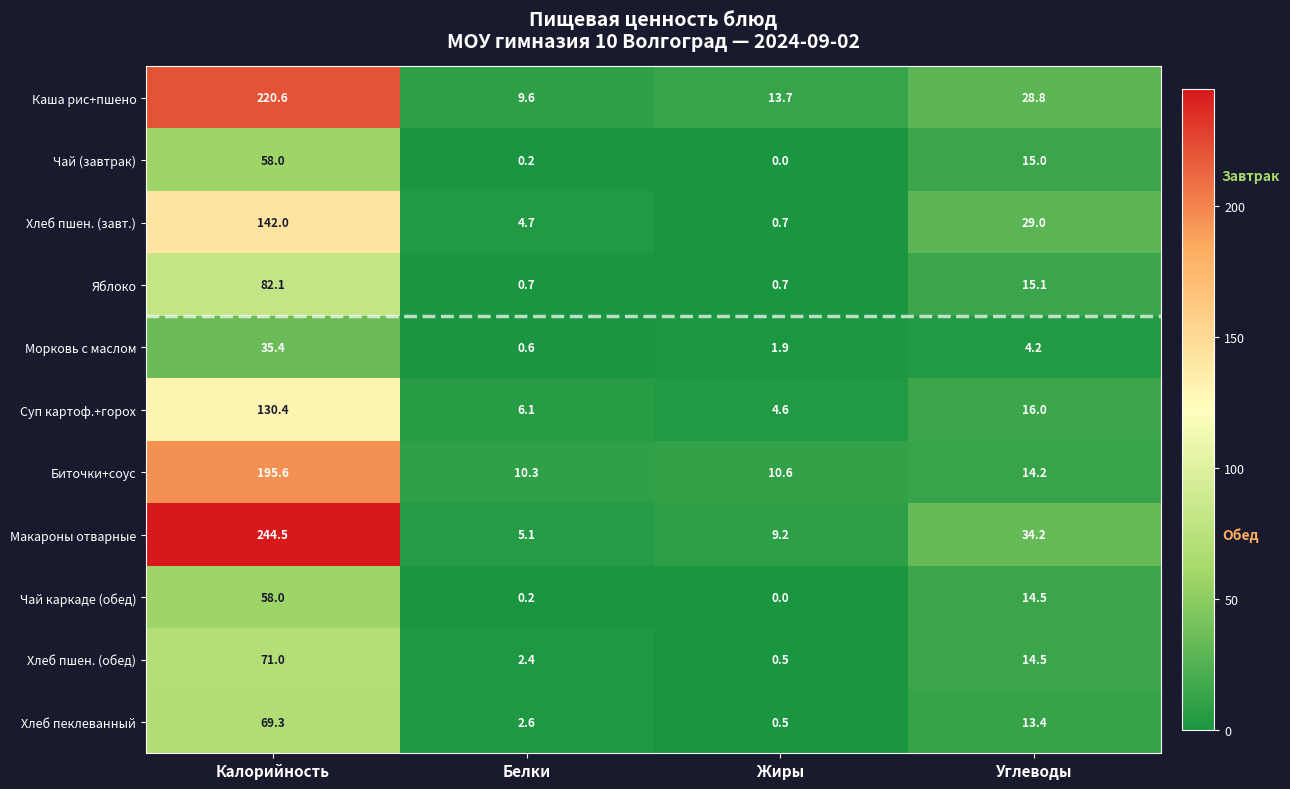

Which series has the largest total across all categories?

Макароны отварные